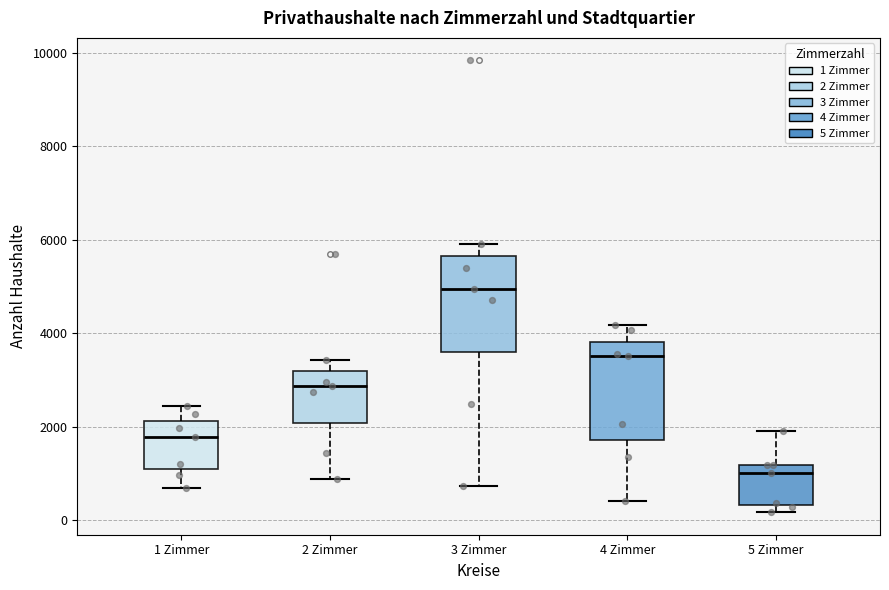

Reading left to right, transcribe this box plot: for each box, give where its median line is, the range the box spans, and where its two whiskers end, as read against the y-axis. The values are not printed on the chart, so give them approximately, as read against the axis.

1 Zimmer: median 1800, box 1000 to 2200, whiskers 600 to 2400
2 Zimmer: median 2800, box 2000 to 3200, whiskers 800 to 3400
3 Zimmer: median 5000, box 3600 to 5600, whiskers 800 to 6000
4 Zimmer: median 3600, box 1800 to 3800, whiskers 400 to 4200
5 Zimmer: median 1000, box 400 to 1200, whiskers 200 to 2000